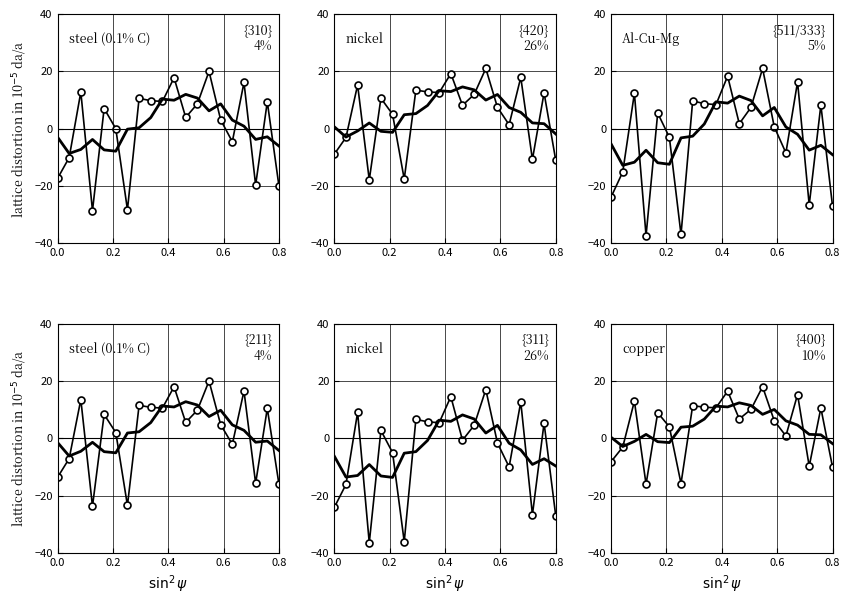

After their last crossing, which series has the higher values: smoothed or measured?

smoothed